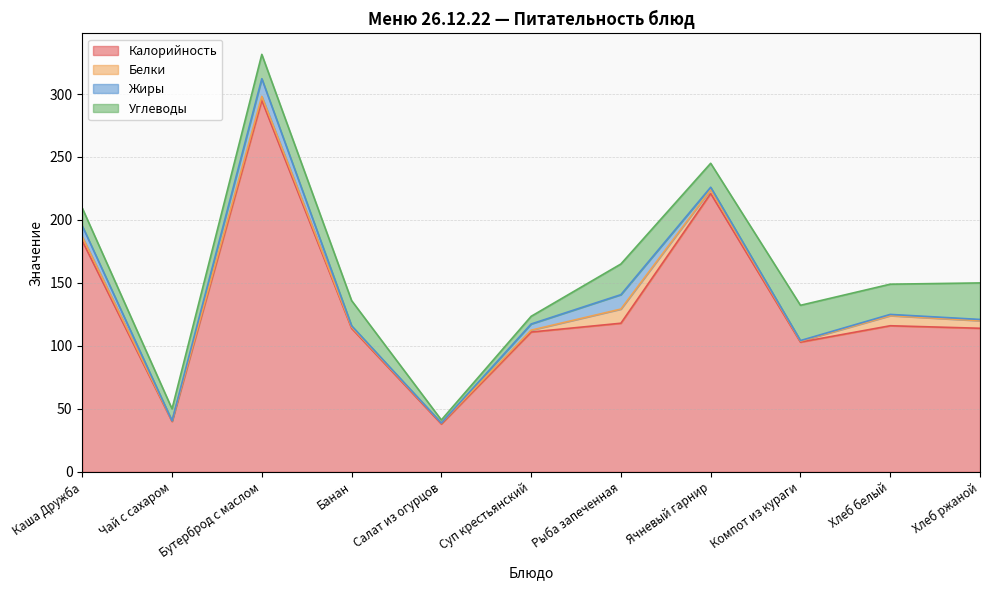

What value does the Жиры series have at Банан?

1.0